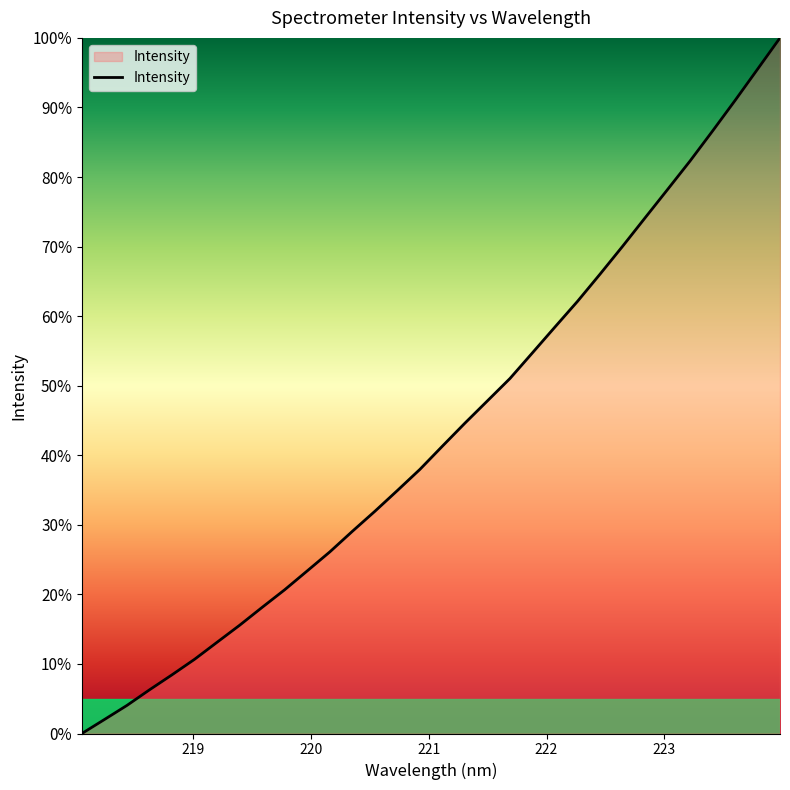

What is the difference between the maximum and minimum values?

100.0